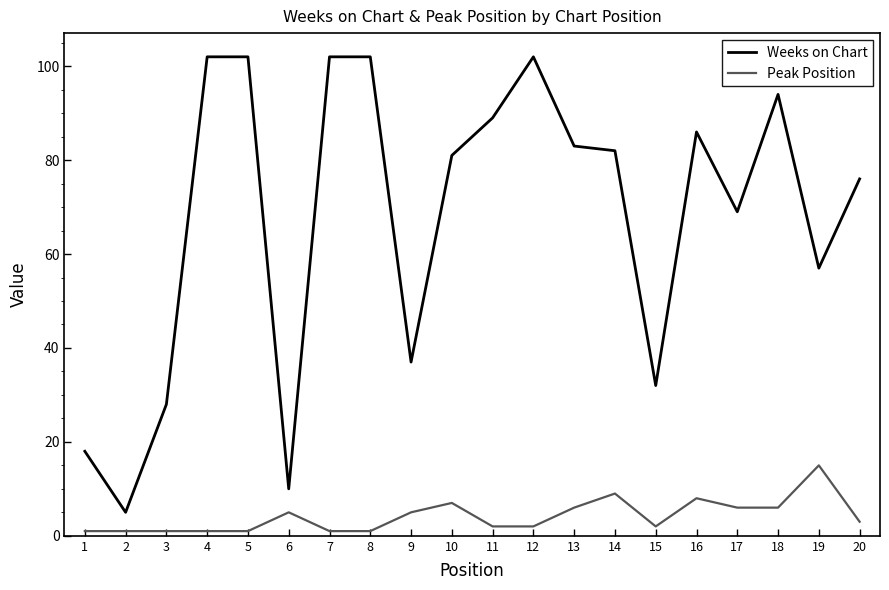

True or false: Weeks on Chart has a value of 28 at 3.

True